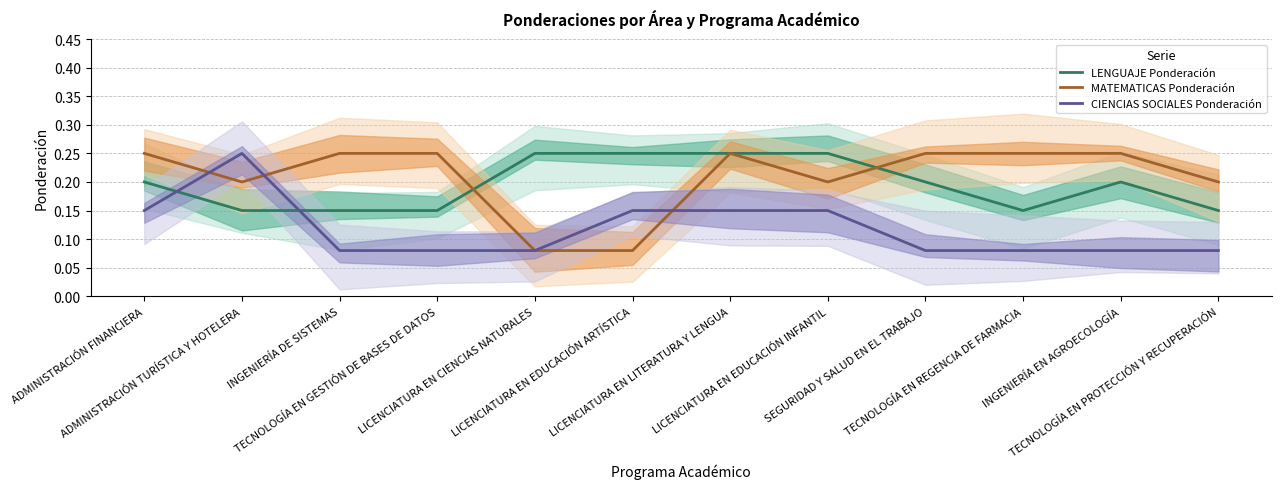

What is the sum of the CIENCIAS SOCIALES Ponderación values at INGENIERÍA EN AGROECOLOGÍA and ADMINISTRACIÓN TURÍSTICA Y HOTELERA?

0.3